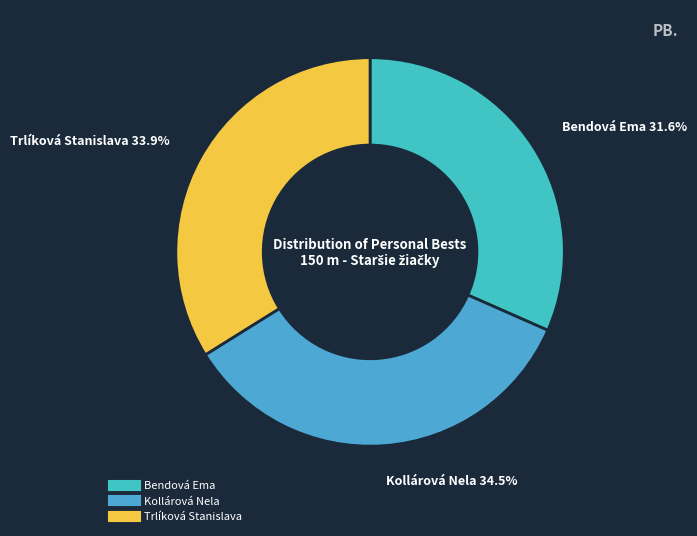

To the nearest percent, what is the average slice percentage?

33%